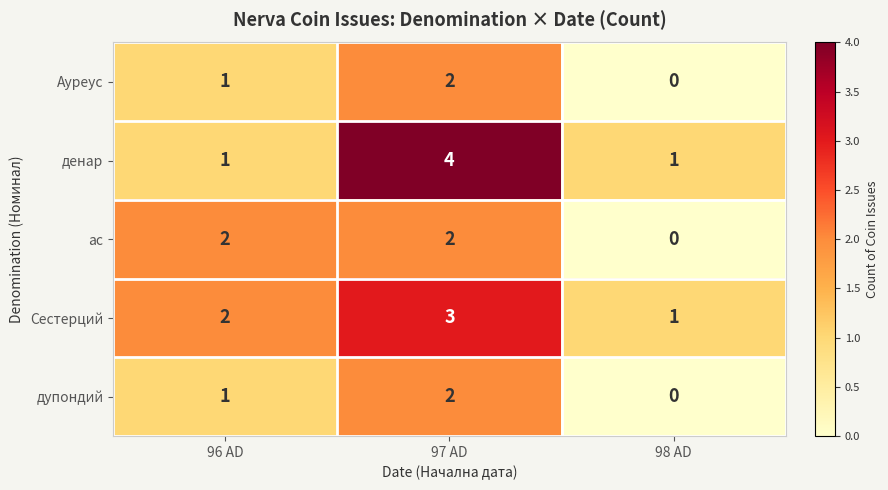

Count the number of categories in the chart.

3